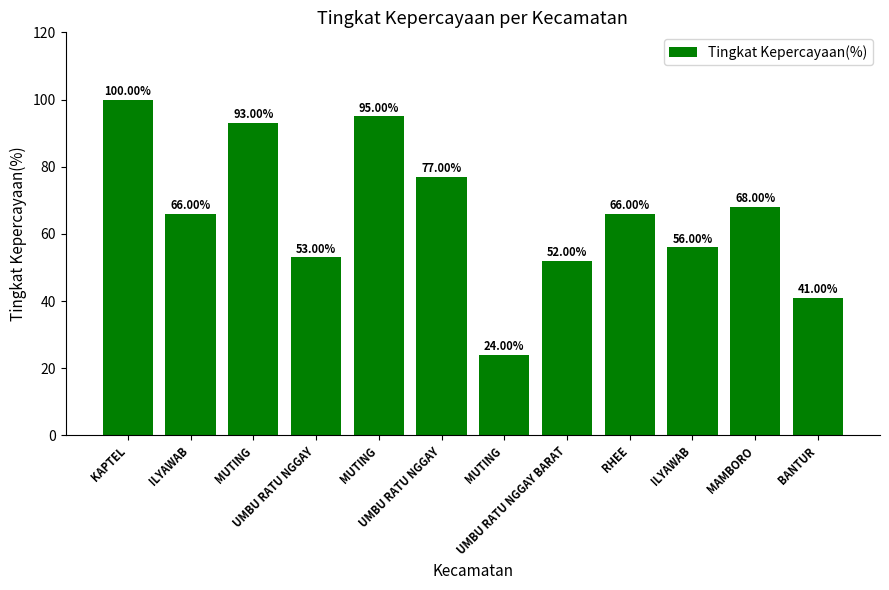

How many bars are there in total?

12